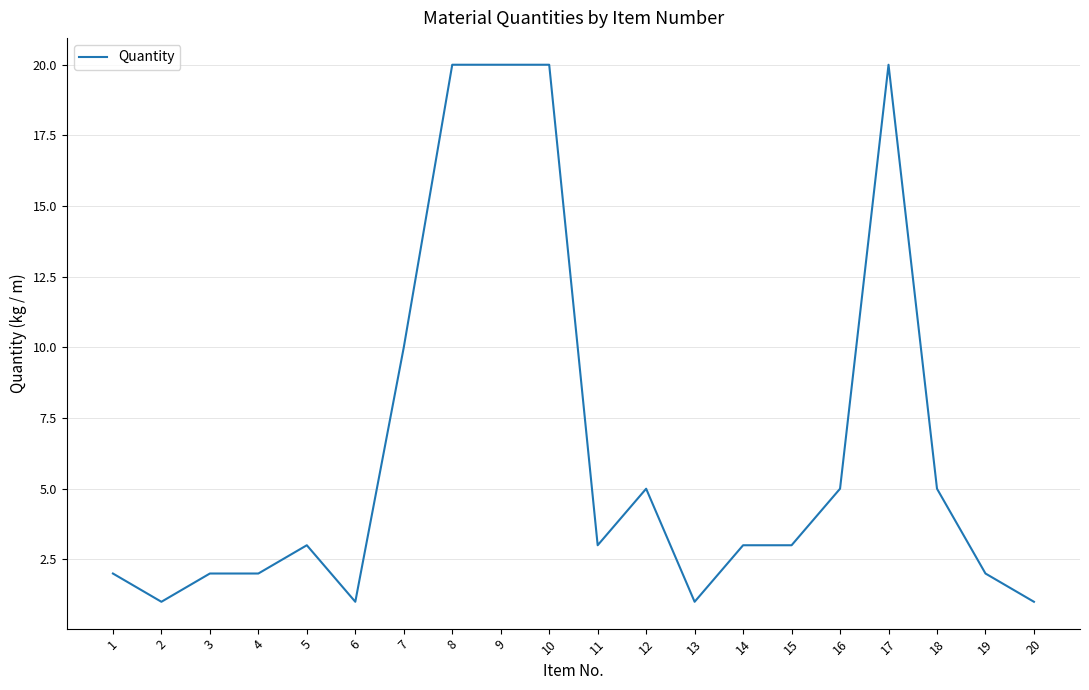

What is the minimum value shown in the chart?

1